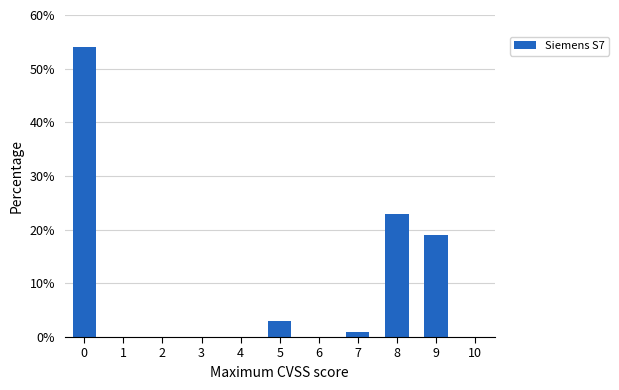

Reading left to right, list all the values displayed in this chart.

0=54	1=0	2=0	3=0	4=0	5=3	6=0	7=1	8=23	9=19	10=0